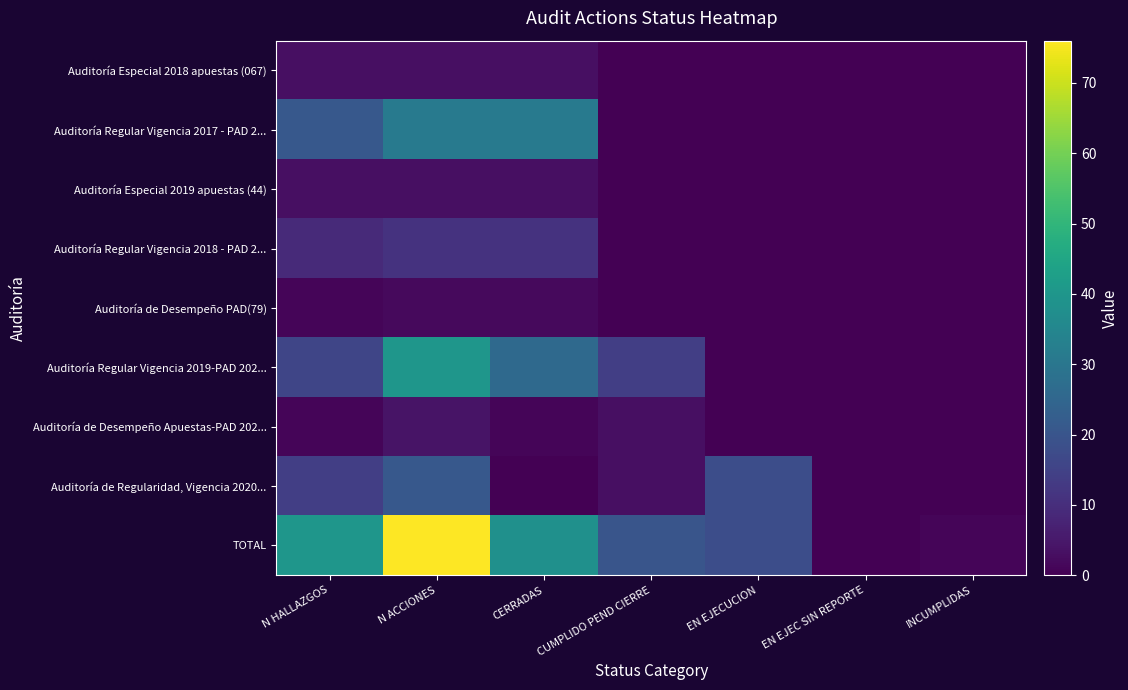

How many categories are shown in the chart?

7